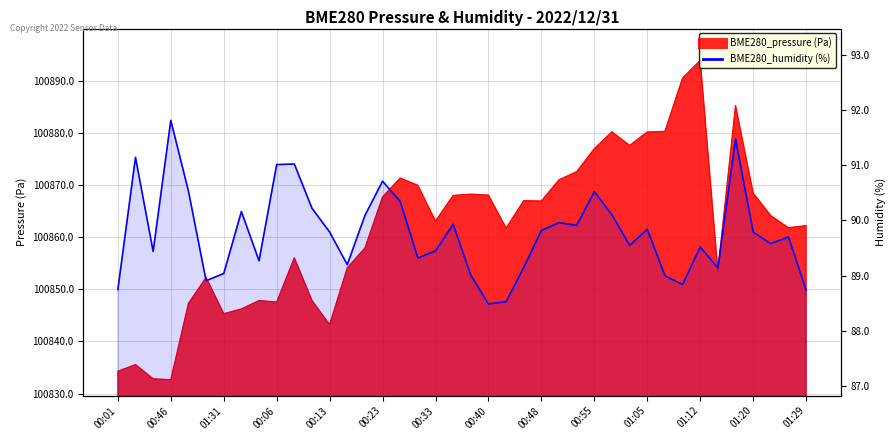

The value at 01:05 is 32.5. True or false?

False